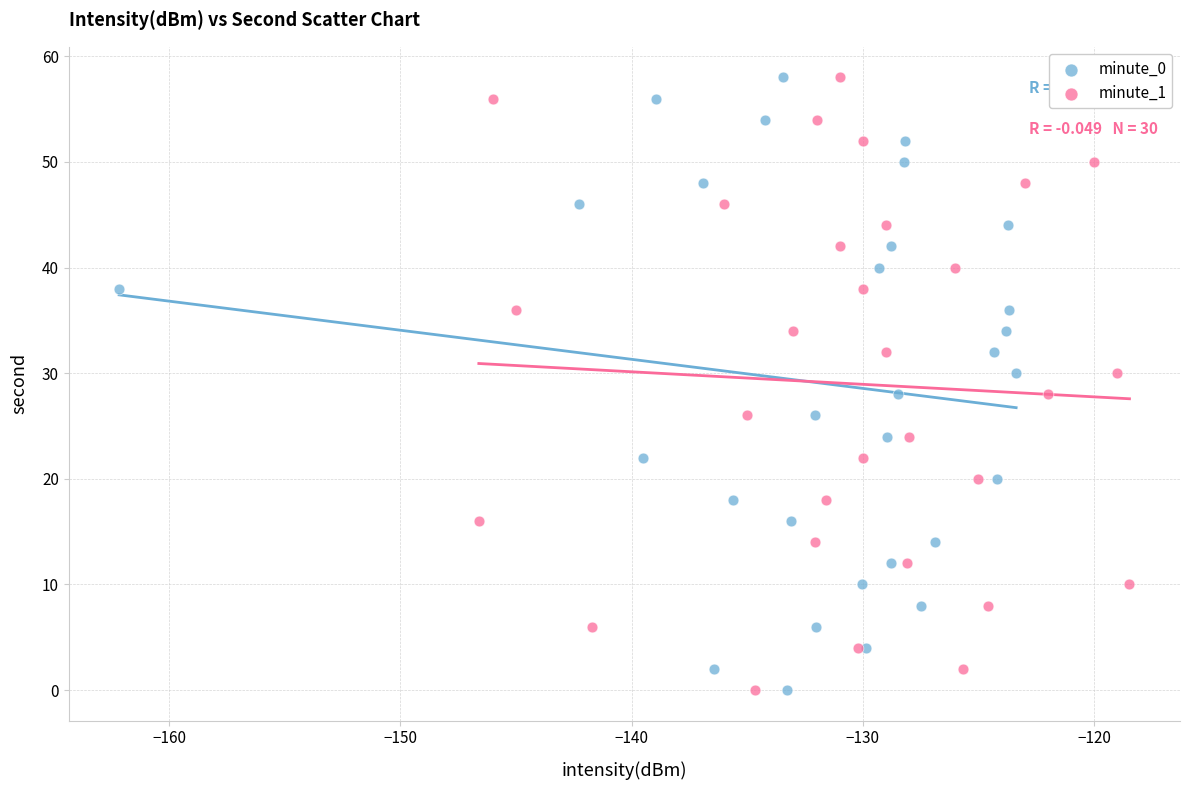

What are all the series names shown in the legend?

minute_0, minute_1